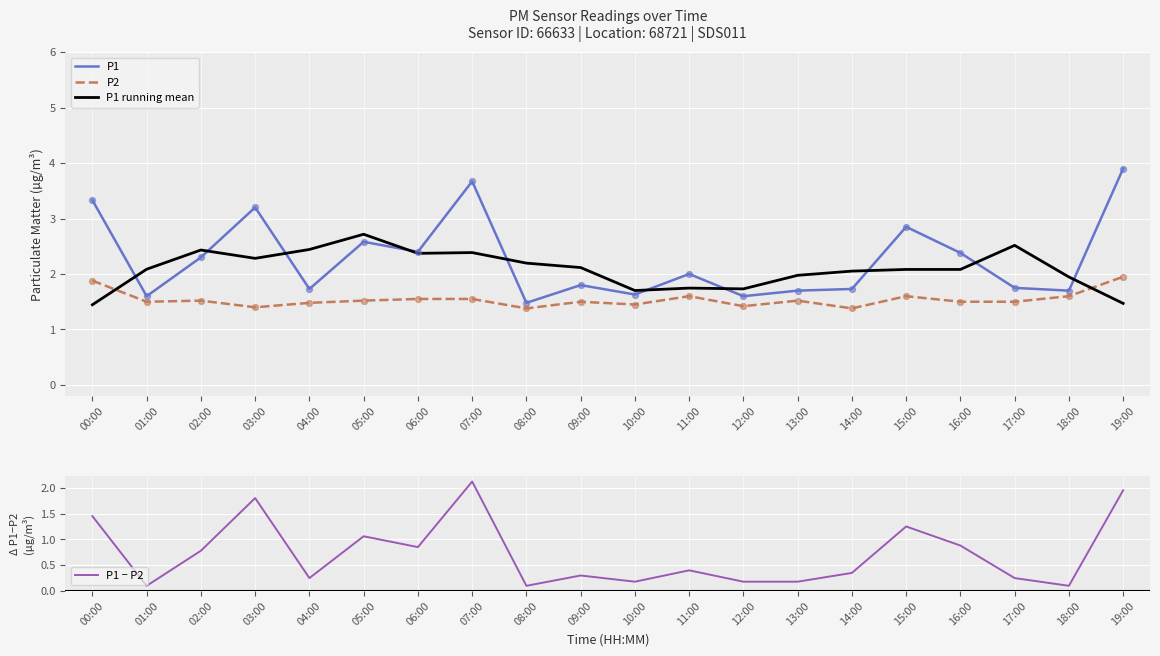

Which series contains the highest Y value?

P1